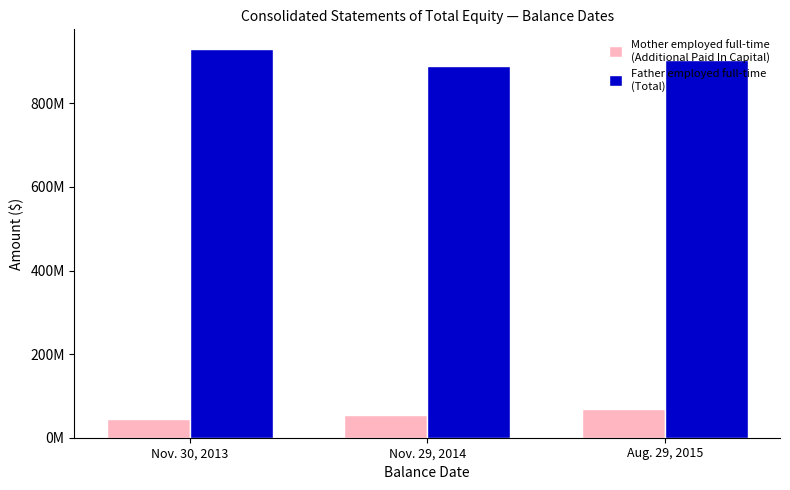

Reading right to left, extract all data points from this chart.

Mother employed full-time
(Additional Paid In Capital): 68400000	53269000	44490000
Father employed full-time
(Total): 904142000	890450000	930461000